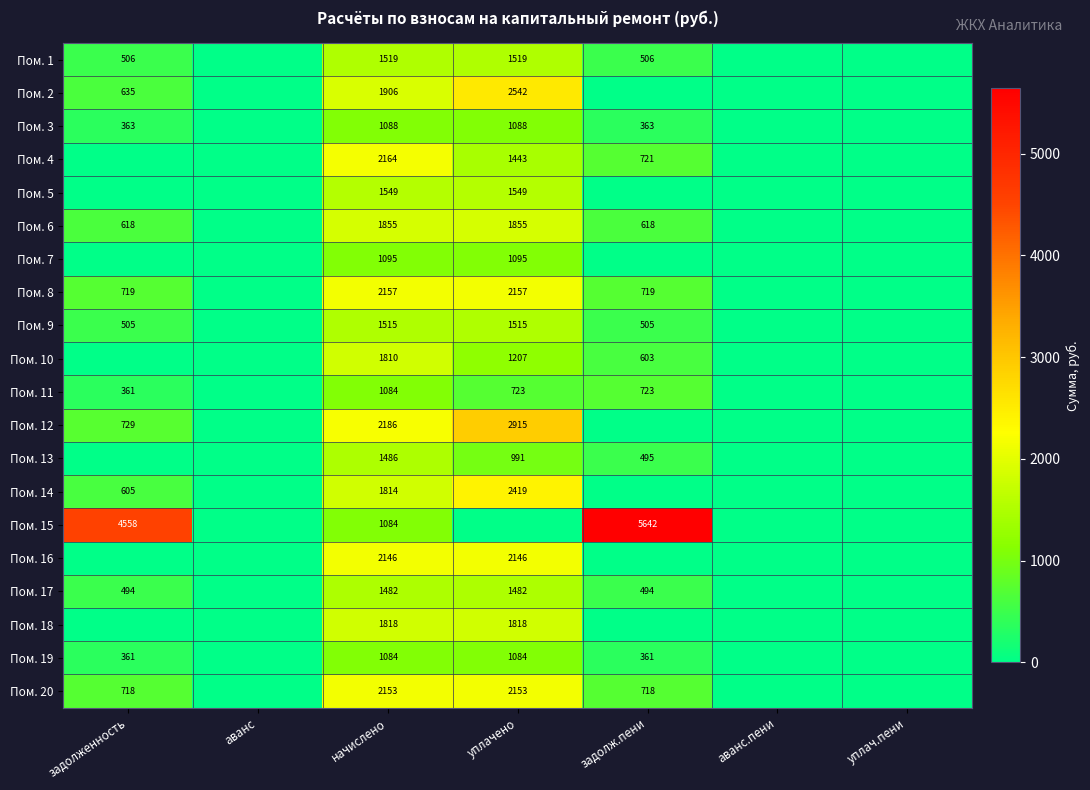

Is it true that Пом. 9 equals 1515 at уплачено?

True